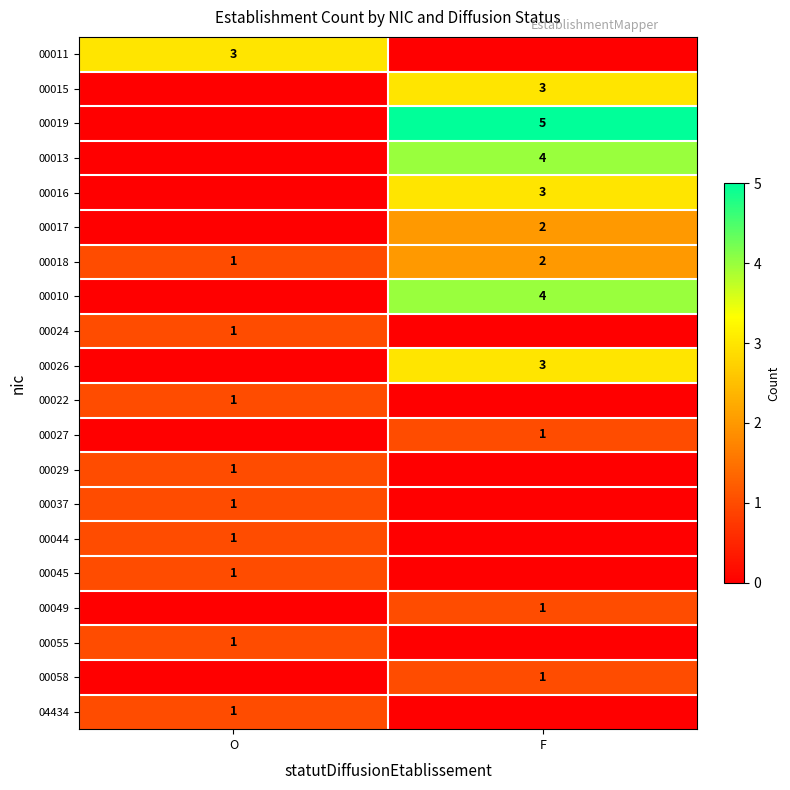

The 00058 series shows 2 at F. True or false?

False